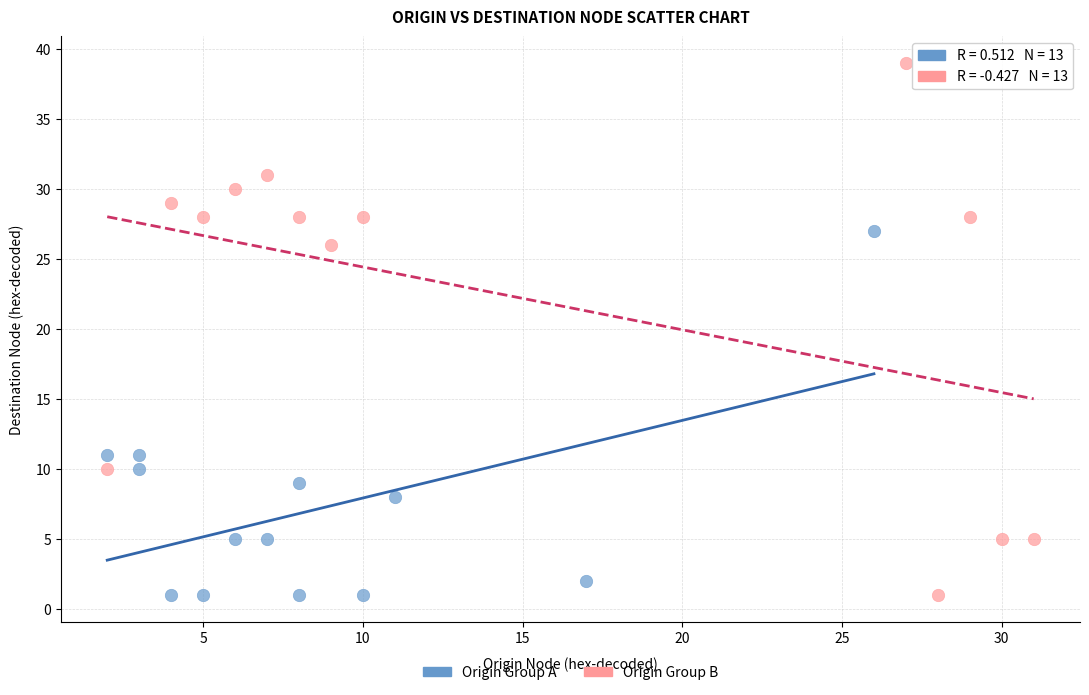

Which series contains the highest Y value?

Origin Group B